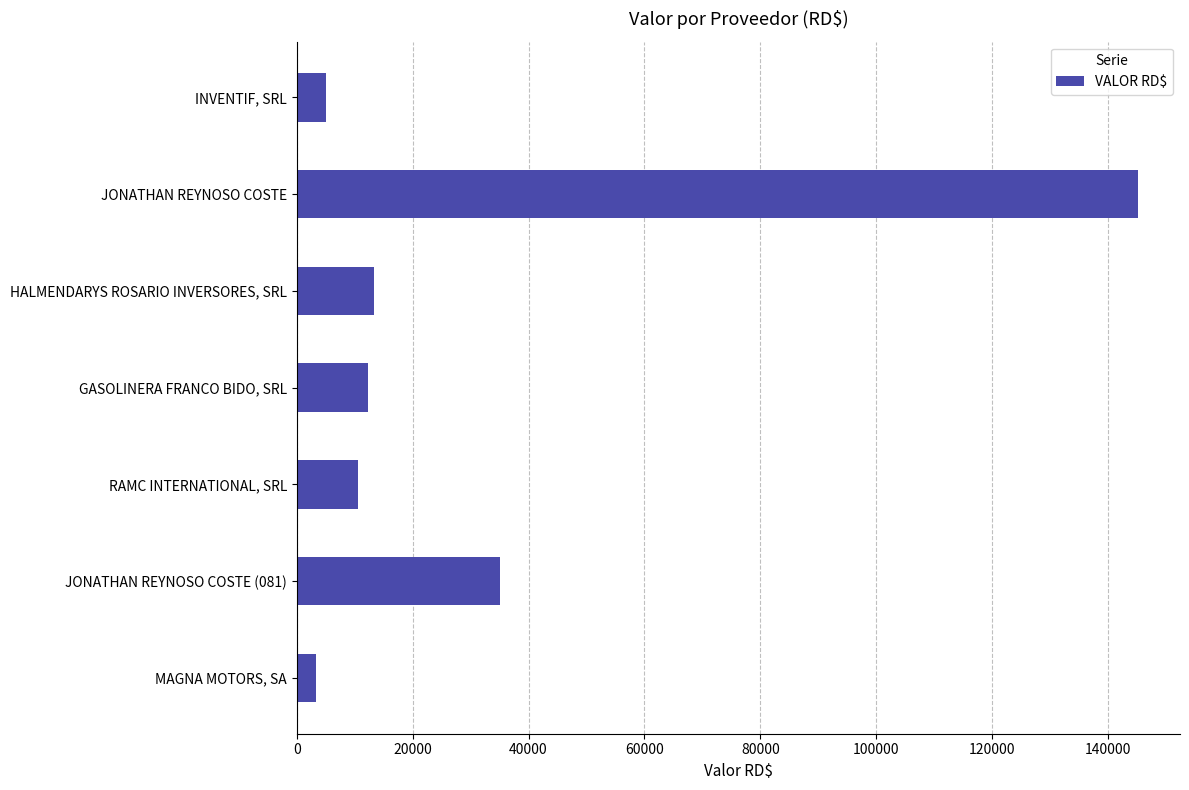

True or false: the data shows 10508.0 at RAMC INTERNATIONAL, SRL.

True